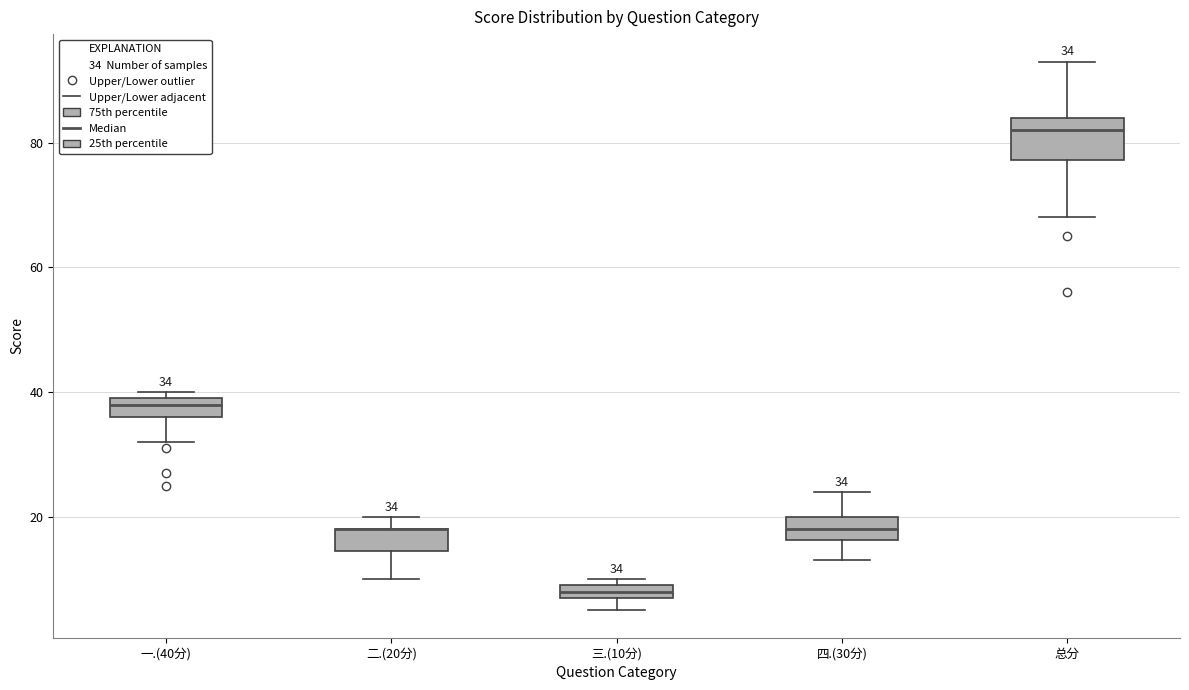

Which box is the tallest, from its lower edge to its upper edge?

总分